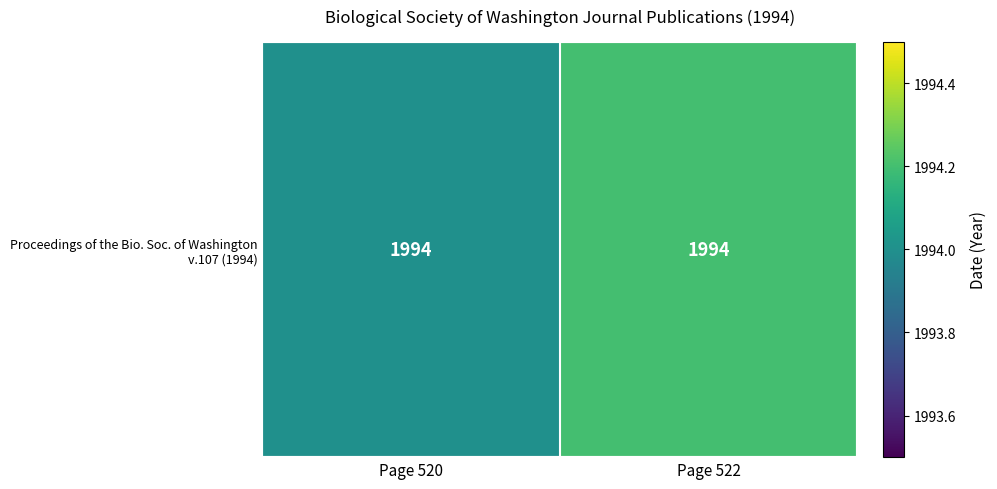

Read the value at Page 522.

1994.2